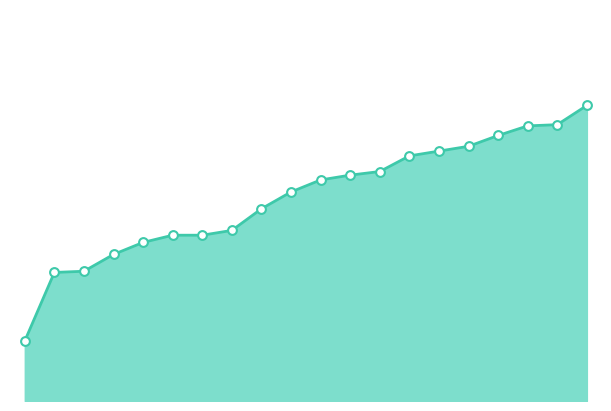

Is this an area chart (filled region under the line)?

Yes